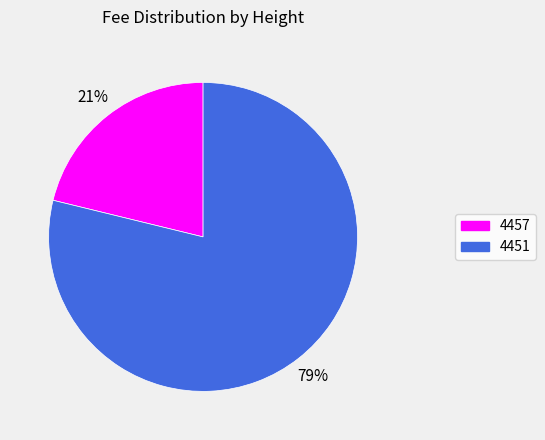

Is it true that 4457 is 21% of the pie?

True